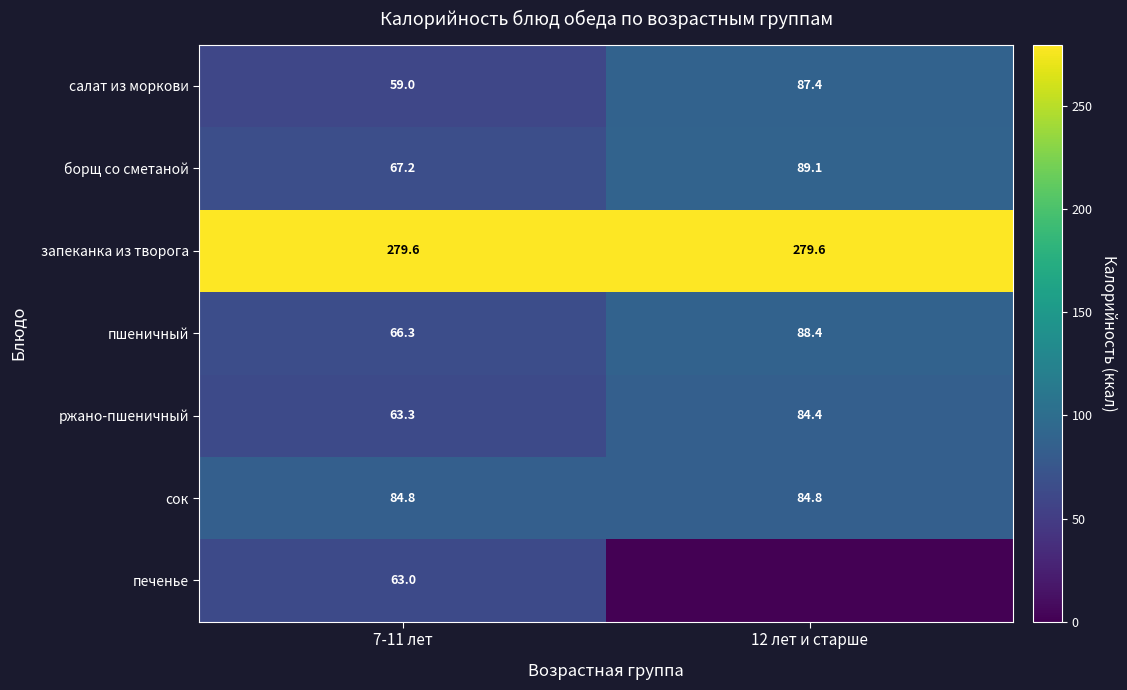

What is the total value across all series at 12 лет и старше?

713.7